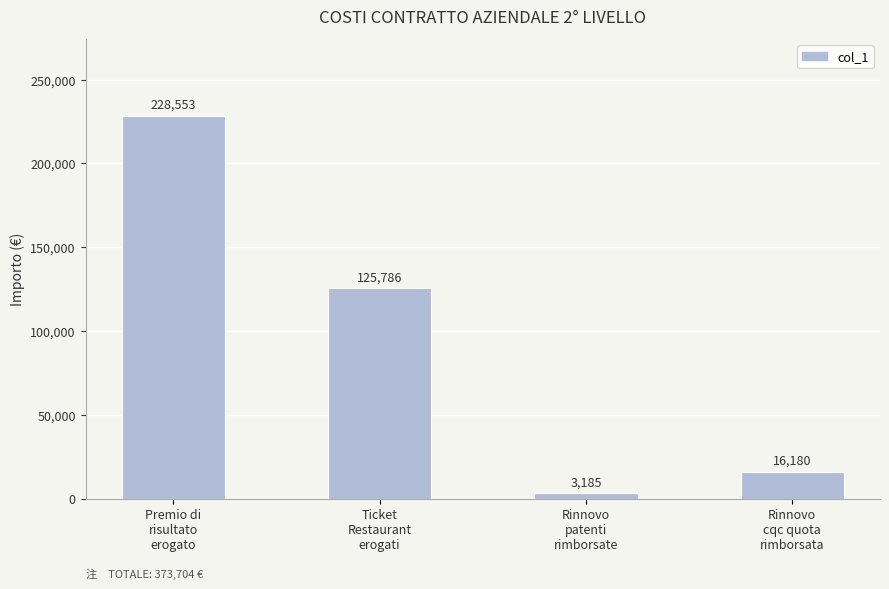

Count the number of categories in the chart.

4